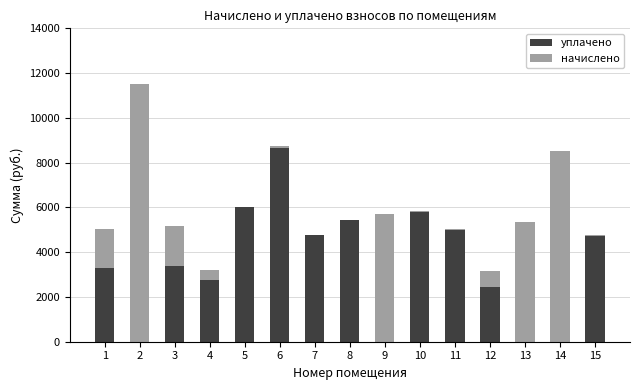

How many distinct data groups are displayed?

2